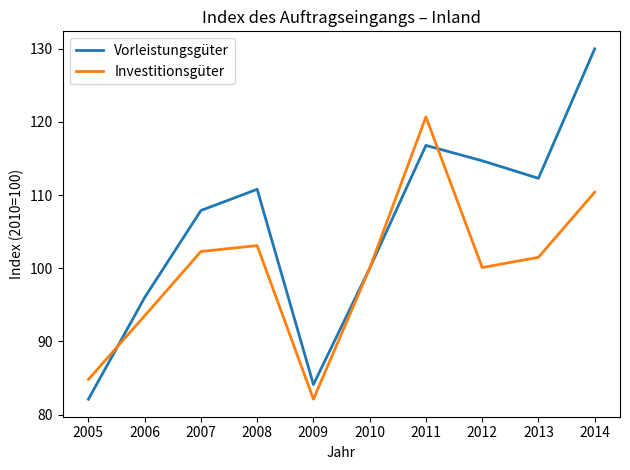

How many interior local valleys does the Vorleistungsgüter series have?

2